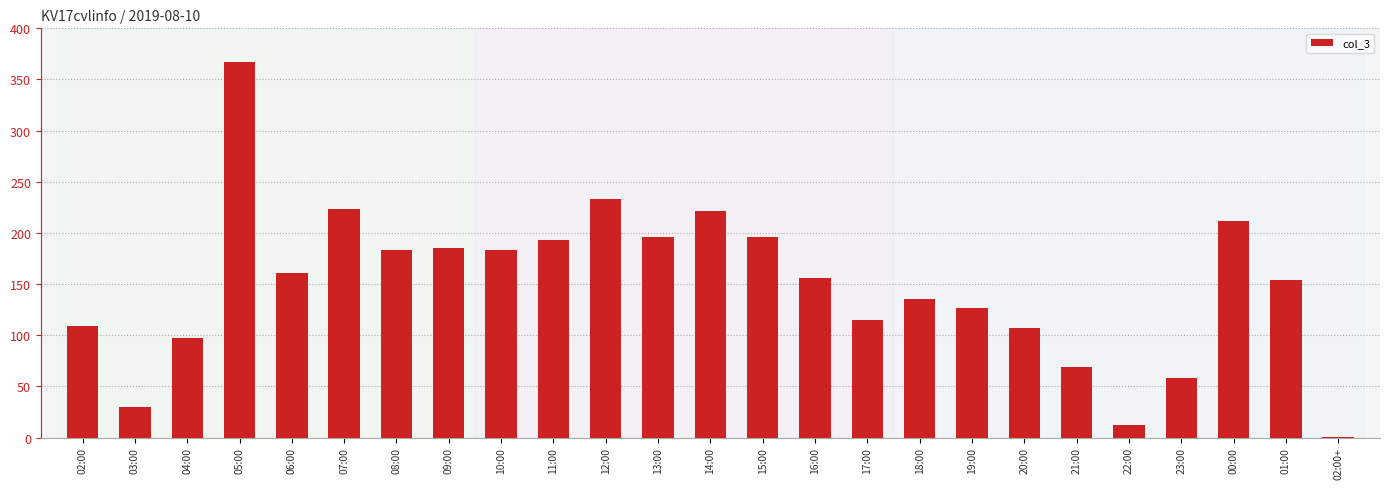

The chart shows a value of 183 at 10:00. True or false?

True